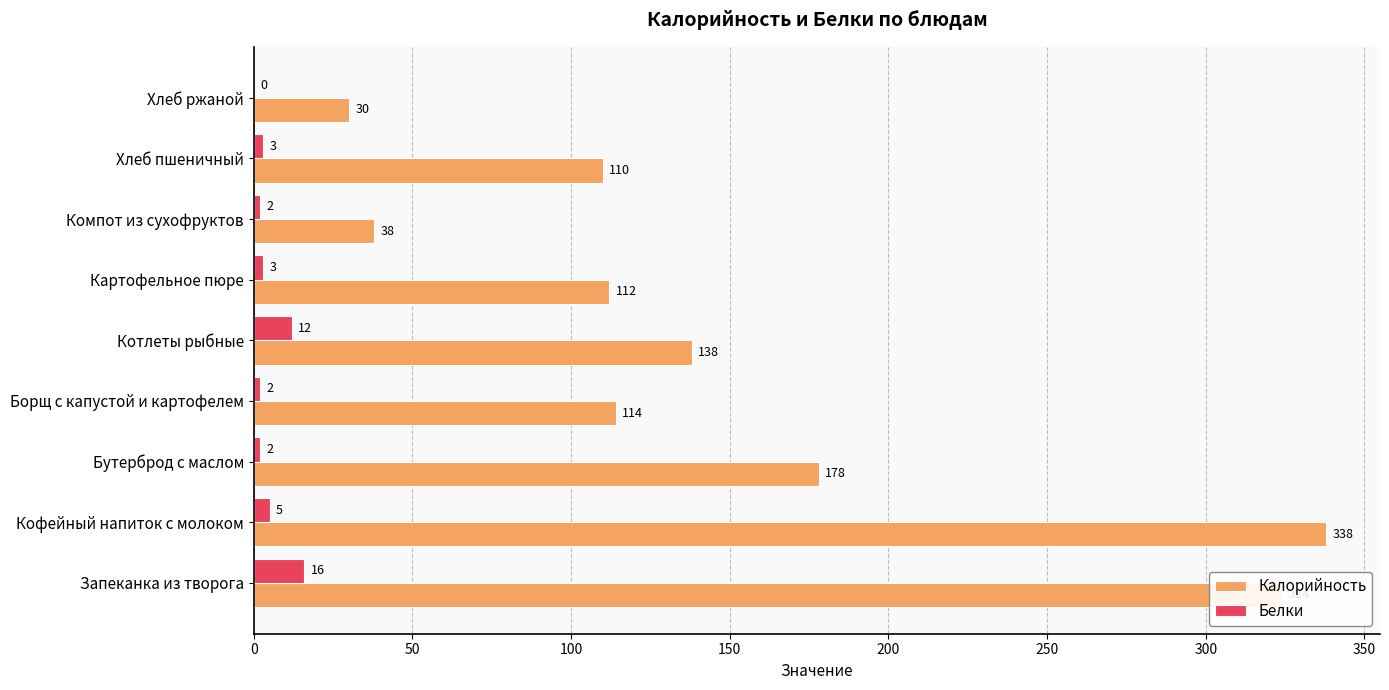

What is the highest value of the Белки series?

16